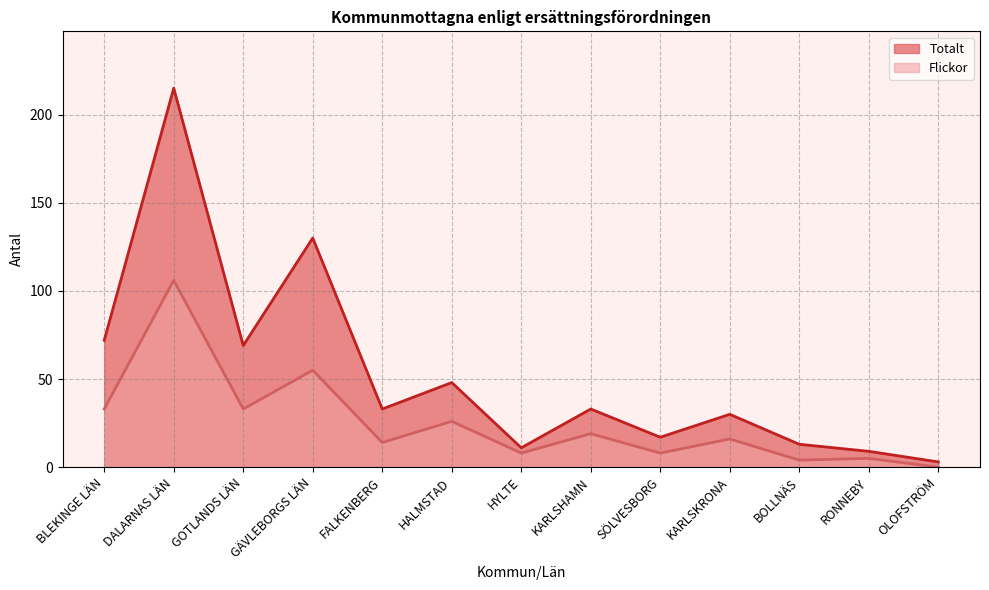

True or false: Flickor and Totalt intersect in this chart.

False